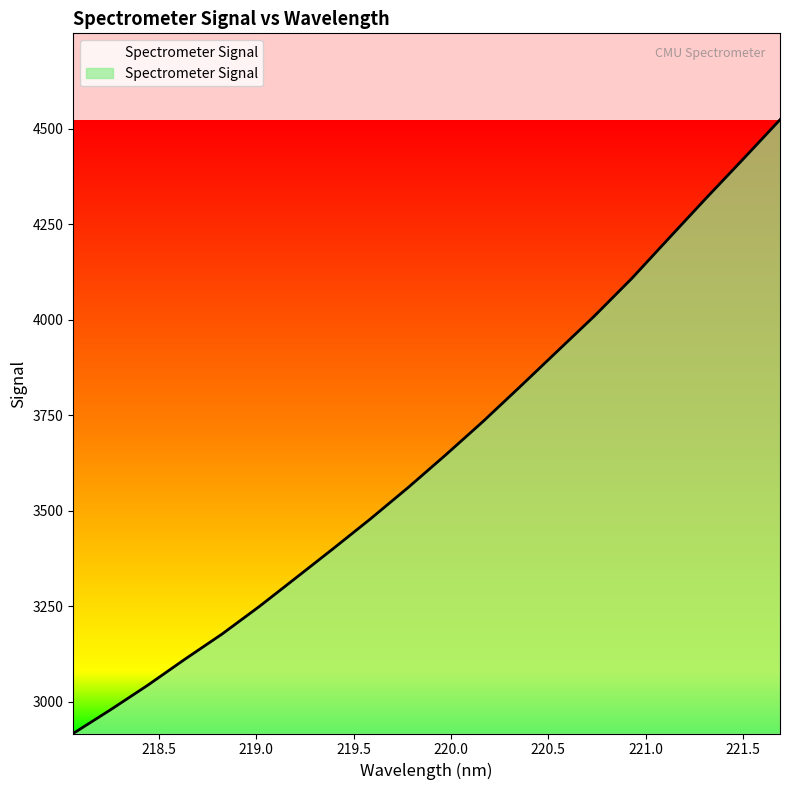

What is the minimum value shown in the chart?

2916.4